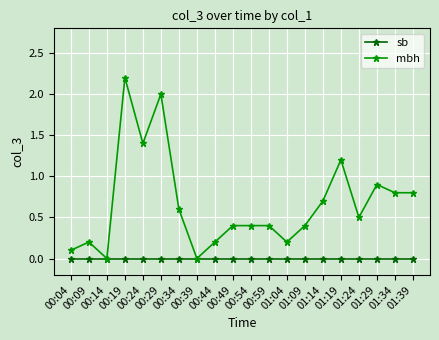

Which series has the largest range (max minus min)?

mbh